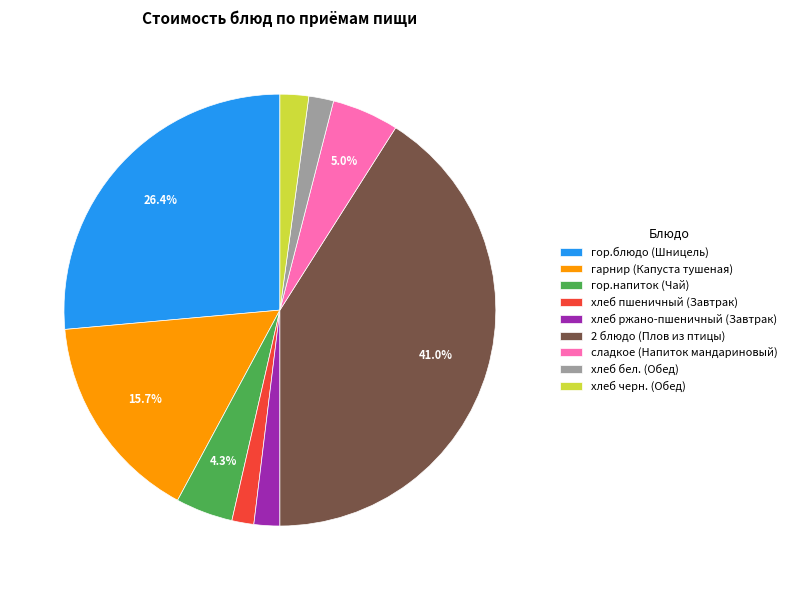

The хлеб бел. (Обед) slice represents 2% of the pie. True or false?

True